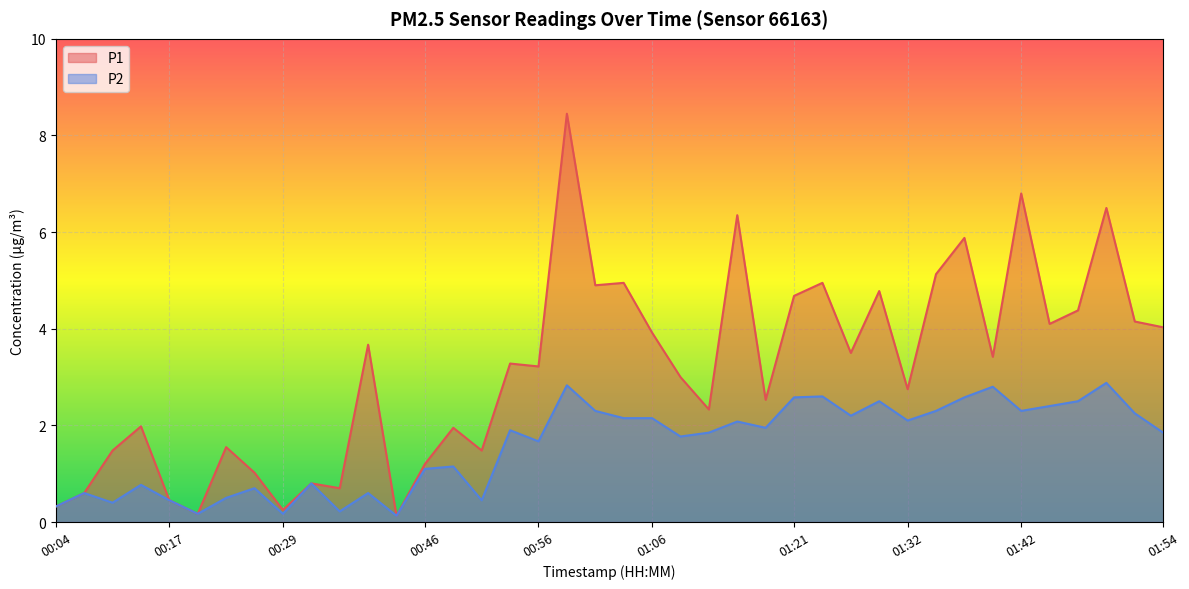

True or false: P2 has a value of 1.9 at 01:54.

True